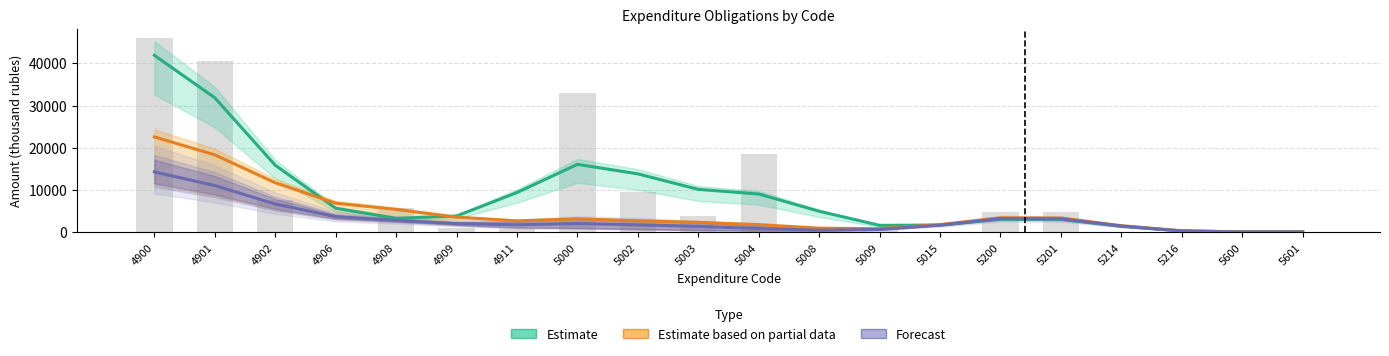

Count the number of data series in this chart.

3